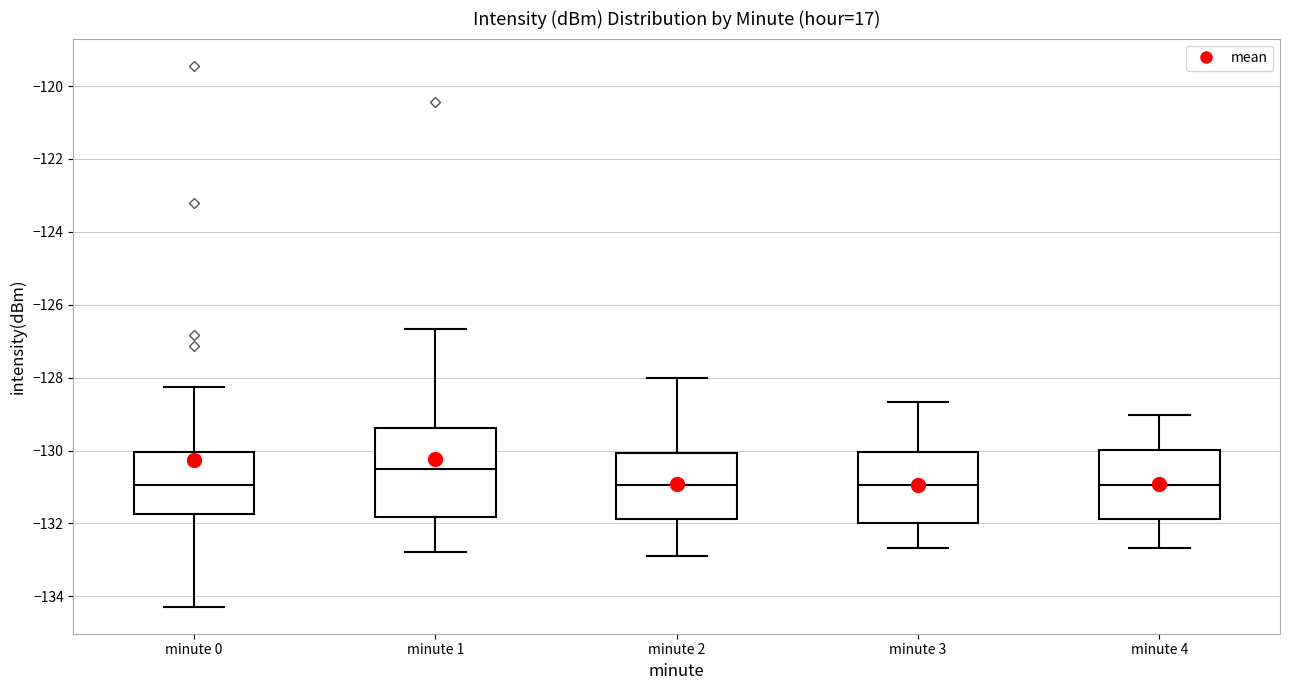

Which box is the tallest, from its lower edge to its upper edge?

minute 1